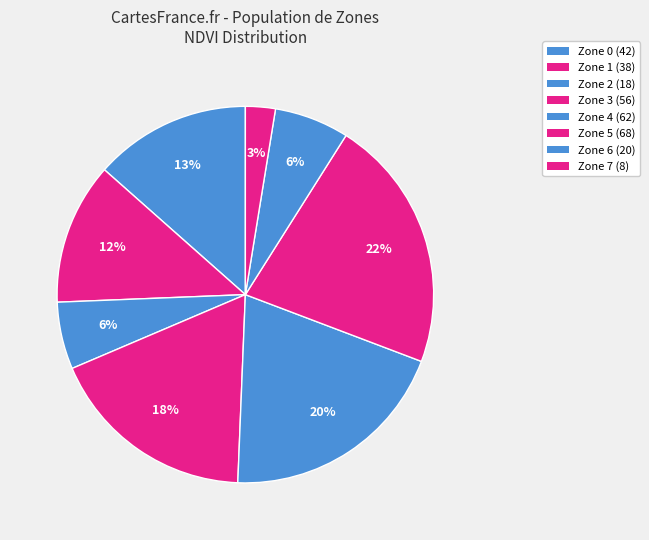

Count the number of slices in the pie.

8